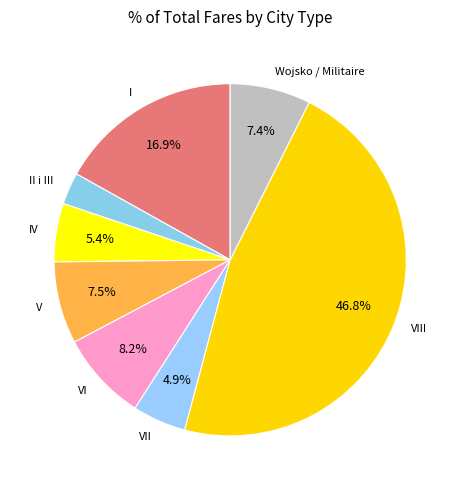

How many segments does this pie chart have?

8